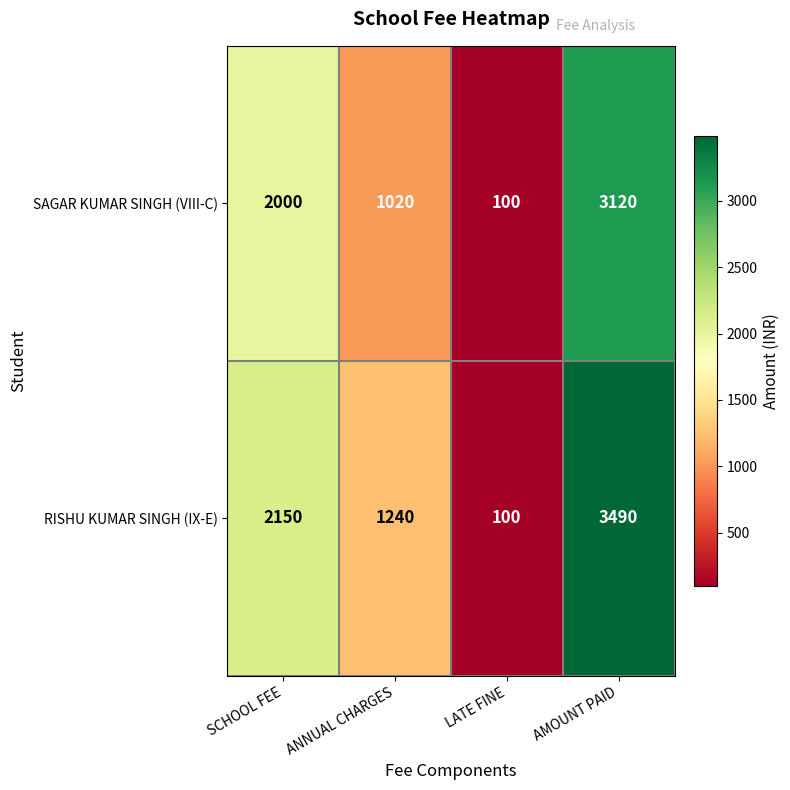

At which category does the chart reach its minimum across all series?

LATE FINE